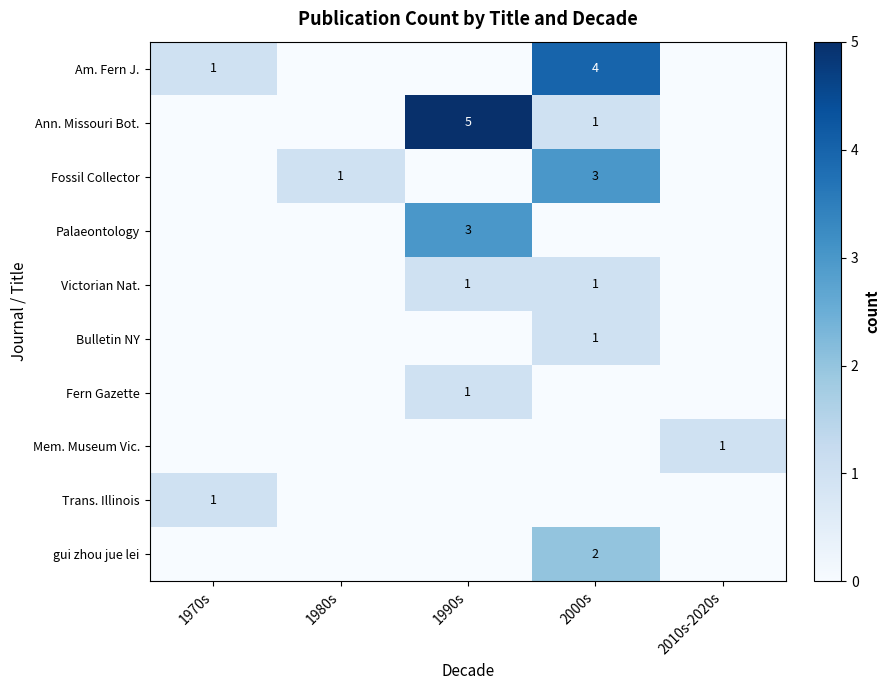

Is the value of Victorian Nat. at 2010s-2020s greater than the value of Am. Fern J. at 1970s?

No